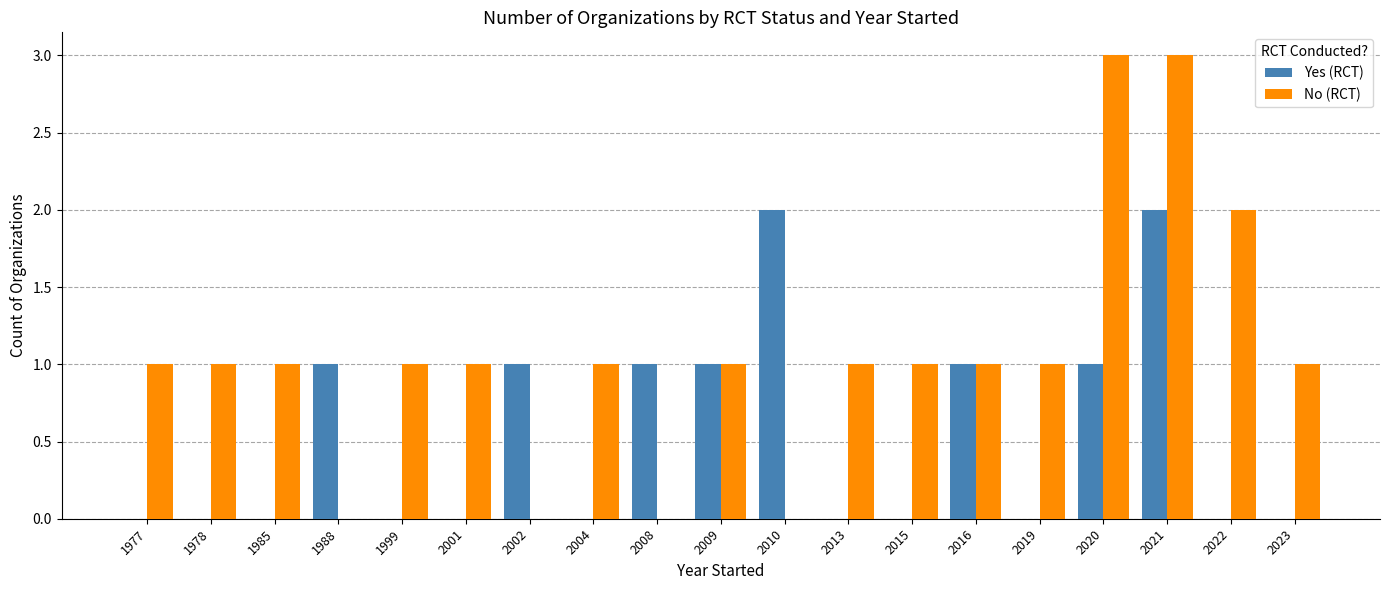

What value does the No (RCT) series have at 1985?

1